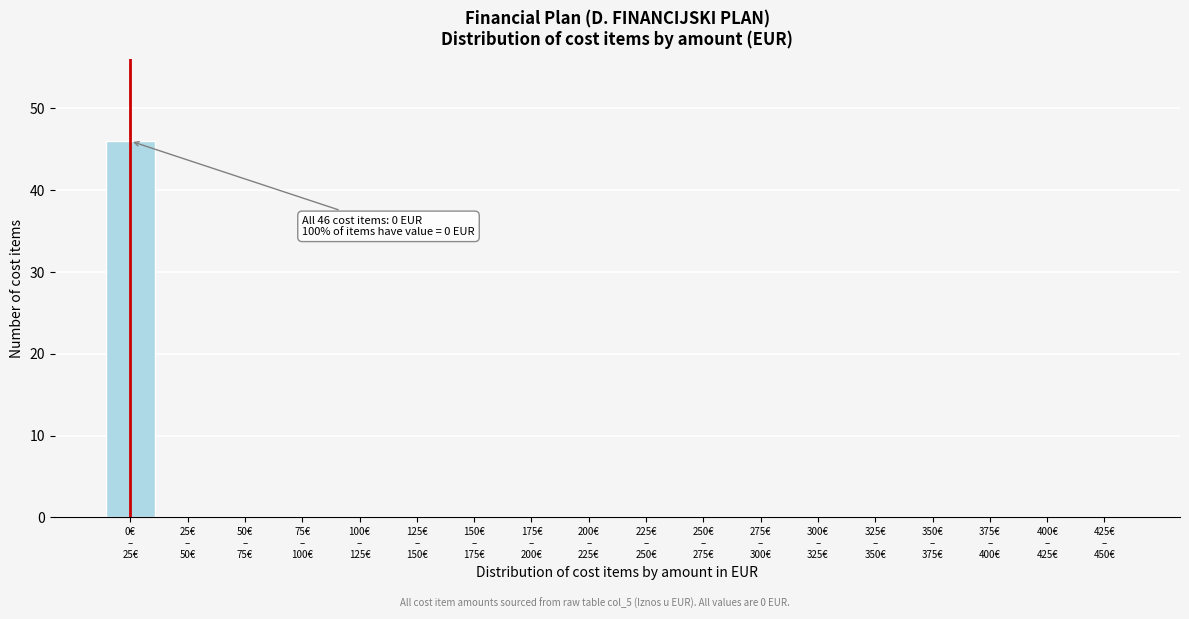

What is the maximum value shown in the chart?

46